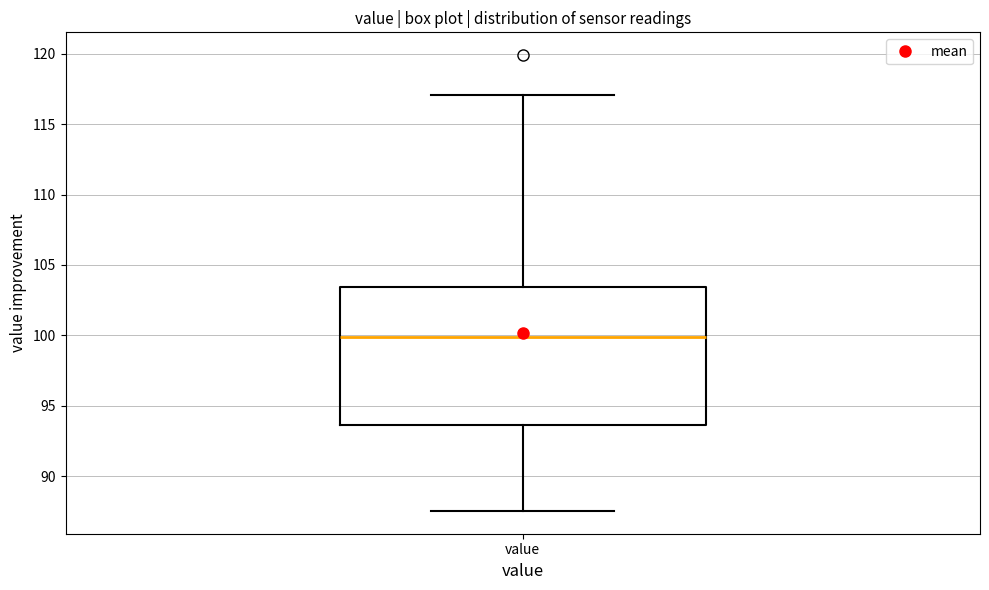

Where does the median line of the box for value sit on the y-axis? The values are not printed on the chart, so give them approximately, as read against the axis.

100.0